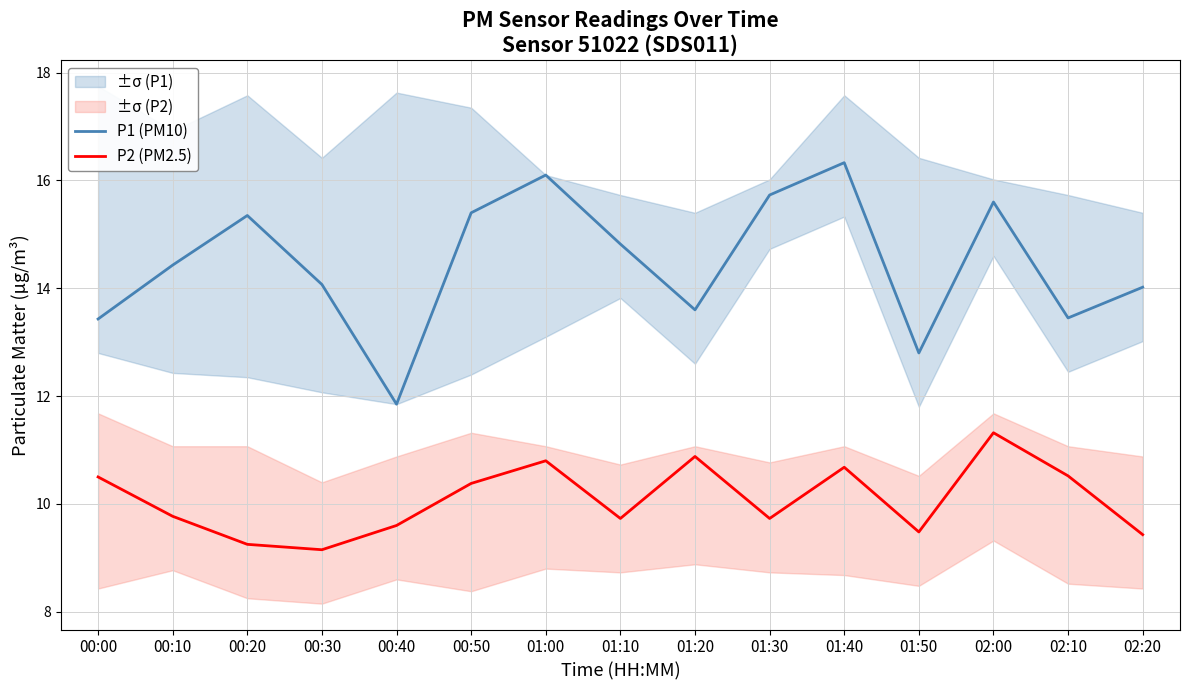

What is the difference between the maximum and minimum values in the P1 (PM10) series?

4.5